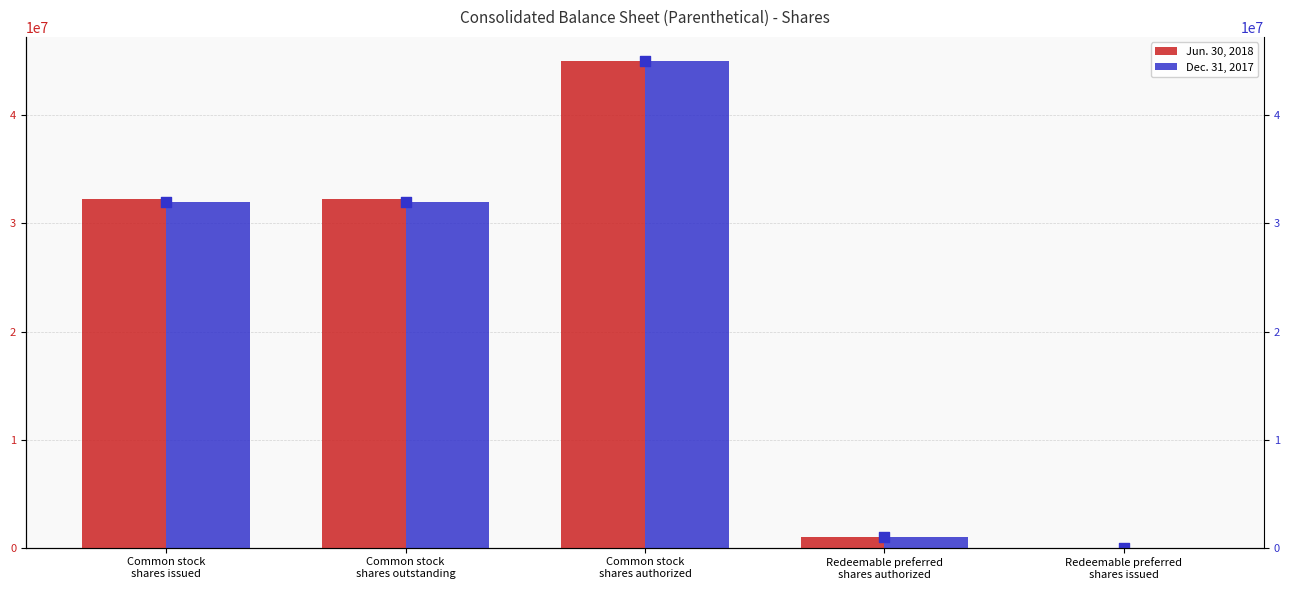

What are all the series names shown in the legend?

Jun. 30, 2018, Dec. 31, 2017